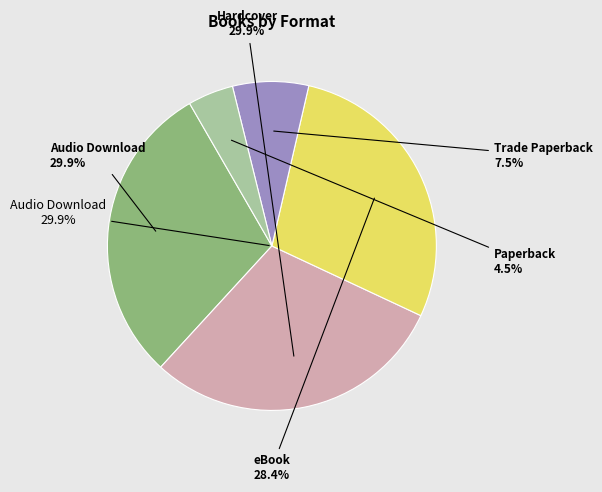

What portion of the pie excludes Paperback?

95.5%